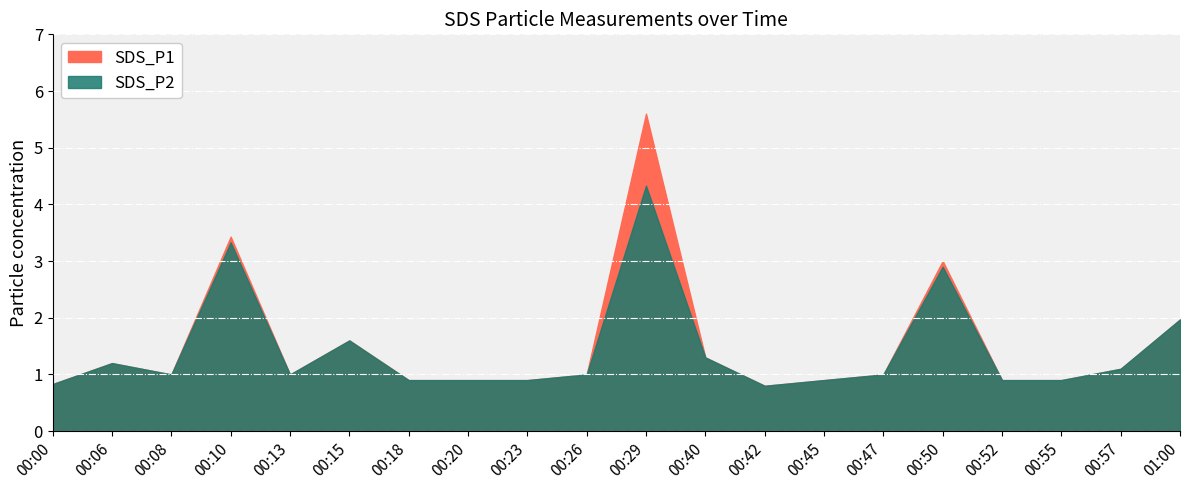

Which category has the highest value in the SDS_P2 series?

00:29